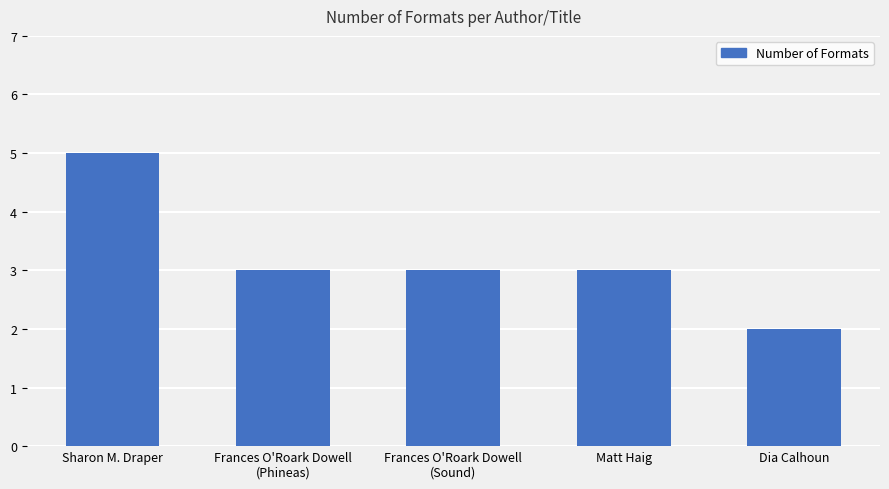

What is the sum of the values at Matt Haig and Dia Calhoun?

5